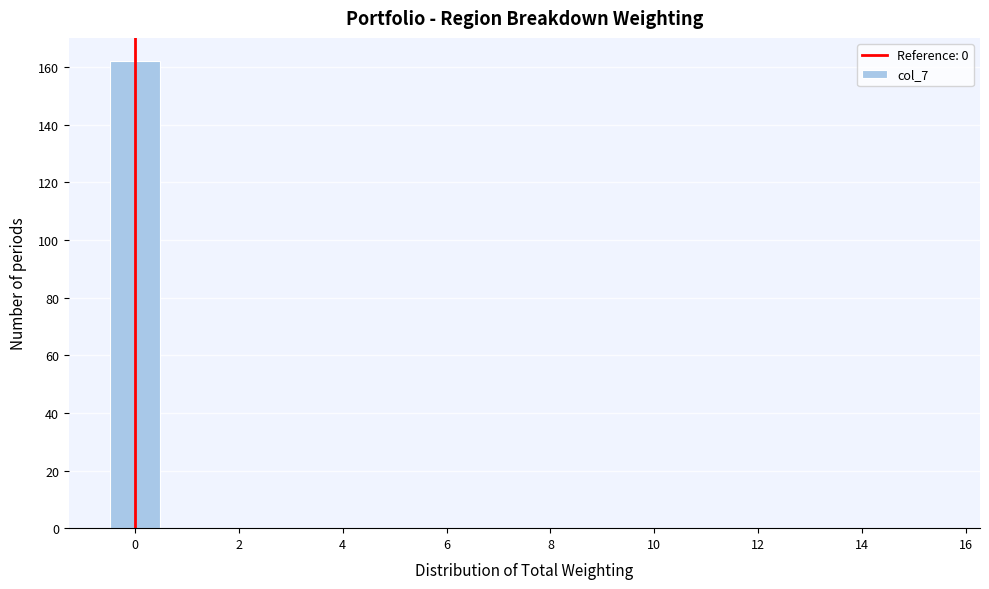

Reading left to right, list every bar in this chart as the range it spans on the x-axis followed by its height. Neither the bar edges nor the heights are printed on the chart, so give them approximately, as read against the axes.

-0.5 to 0.5: 162
0.5 to 1.5: 0
1.5 to 2.5: 0
2.5 to 3.5: 0
3.5 to 4.5: 0
4.5 to 5.5: 0
5.5 to 6.5: 0
6.5 to 7.5: 0
7.5 to 8.5: 0
8.5 to 9.5: 0
9.5 to 10.5: 0
10.5 to 11.5: 0
11.5 to 12.5: 0
12.5 to 13.5: 0
13.5 to 14.5: 0
14.5 to 15.5: 0